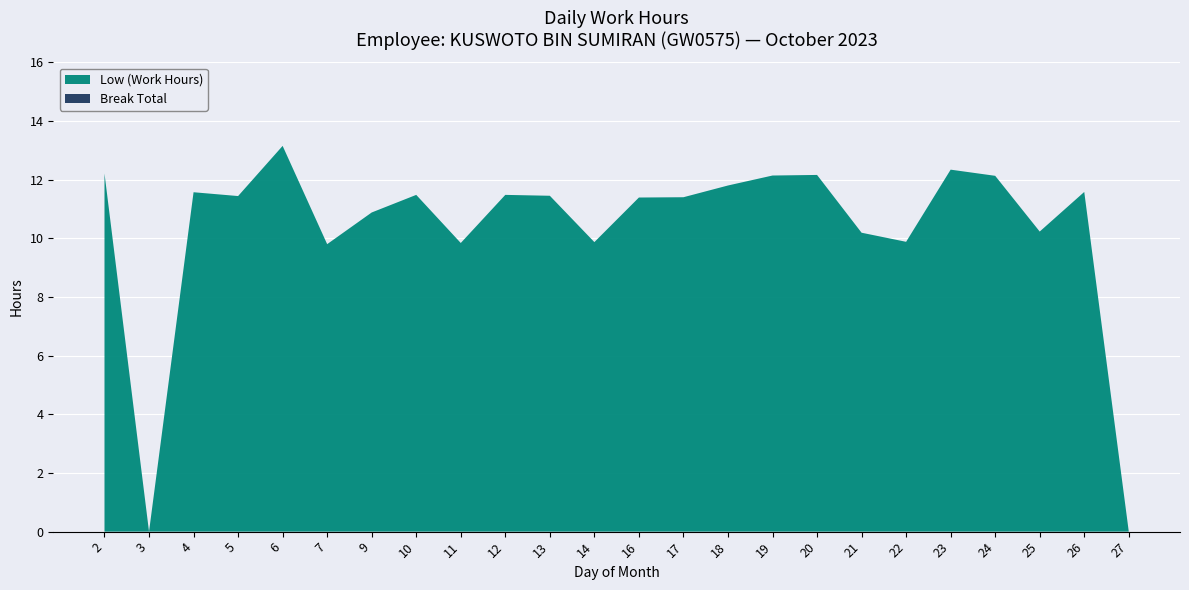

Reading right to left, transcribe all the data shown in this chart.

Low: 27=0.0	26=11.6	25=10.2	24=12.1	23=12.3	22=9.9	21=10.2	20=12.2	19=12.1	18=11.8	17=11.4	16=11.4	14=9.9	13=11.4	12=11.5	11=9.8	10=11.5	9=10.9	7=9.8	6=13.2	5=11.4	4=11.6	3=0.0	2=12.2
Break Total: 27=0.0	26=0.0	25=0.0	24=0.0	23=0.0	22=0.0	21=0.0	20=0.0	19=0.0	18=0.0	17=0.0	16=0.0	14=0.0	13=0.0	12=0.0	11=0.0	10=0.0	9=0.0	7=0.0	6=0.0	5=0.0	4=0.0	3=0.0	2=0.0